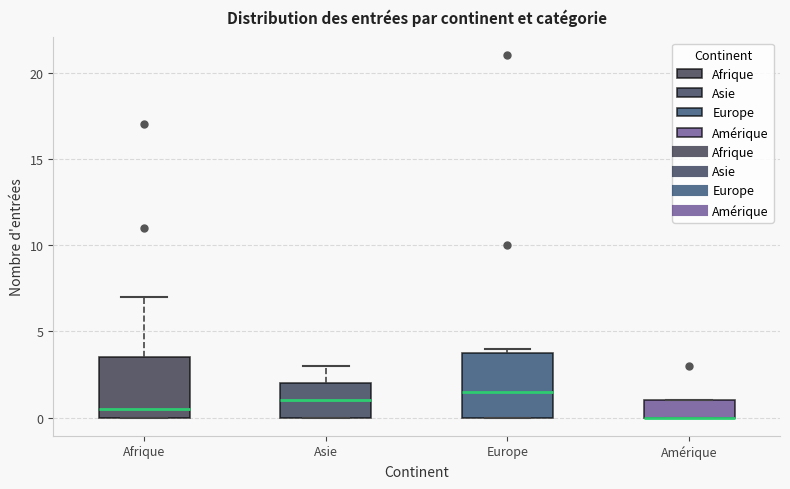

Reading left to right, transcribe this box plot: for each box, give where its median line is, the range the box spans, and where its two whiskers end, as read against the y-axis. The values are not printed on the chart, so give them approximately, as read against the axis.

Afrique: median 0.5, box 0.0 to 3.5, whiskers 0.0 to 7.0
Asie: median 1.0, box 0.0 to 2.0, whiskers 0.0 to 3.0
Europe: median 1.5, box 0.0 to 4.0, whiskers 0.0 to 4.0 (just above the box's upper edge)
Amérique: median 0.0 (drawn on the box's lower edge), box 0.0 to 1.0, whiskers 0.0 to 1.0